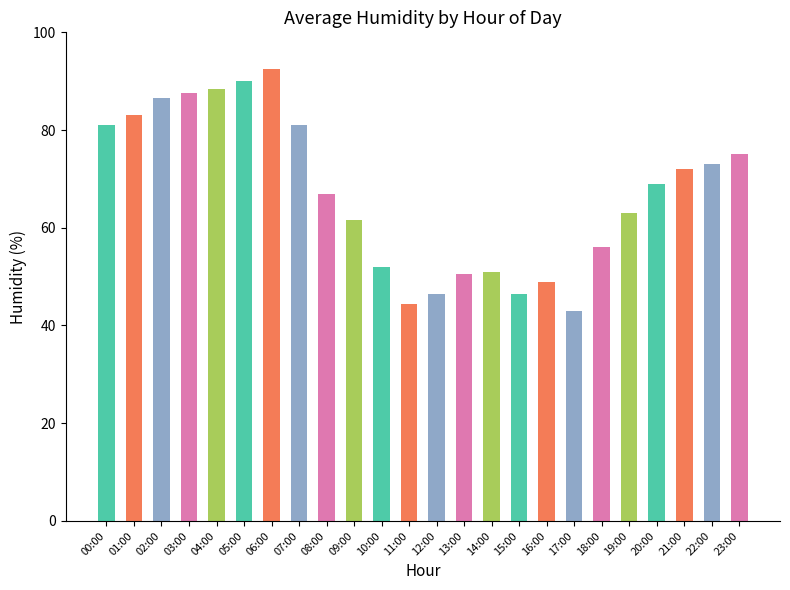

What is the change in value from 01:00 to 17:00?

-40.0